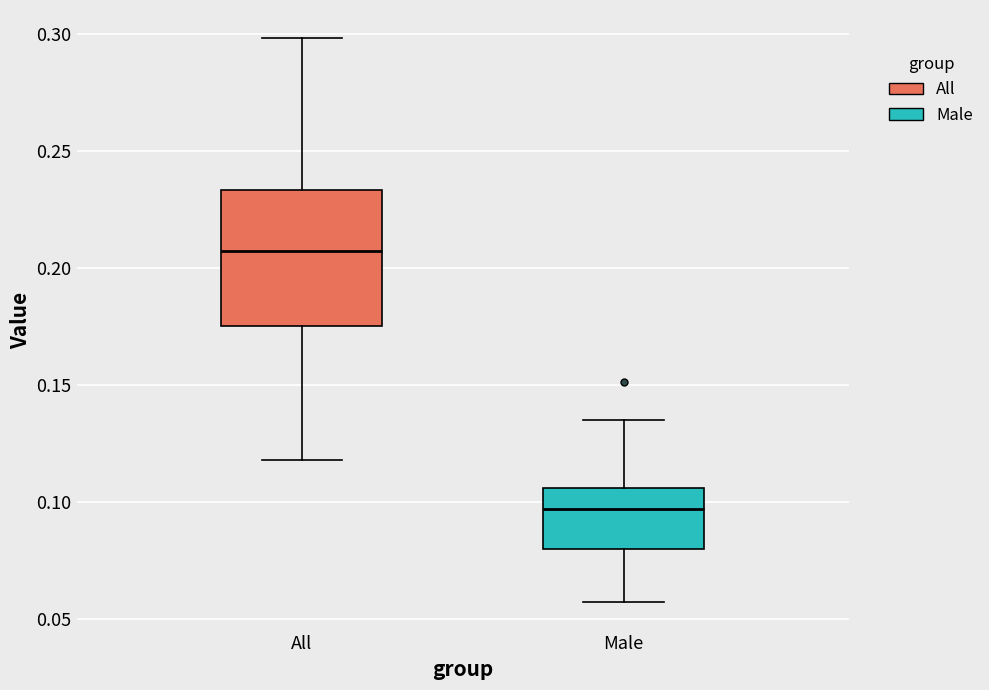

Where is the upper edge of the box for Male on the y-axis? The values are not printed on the chart, so give them approximately, as read against the axis.

0.105